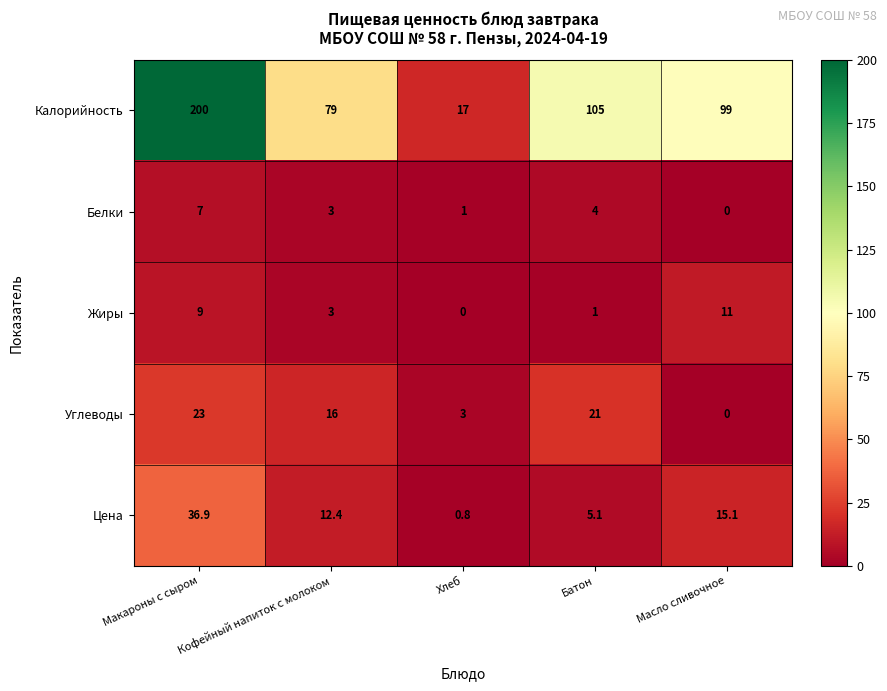

Read the Цена value at Хлеб.

0.8